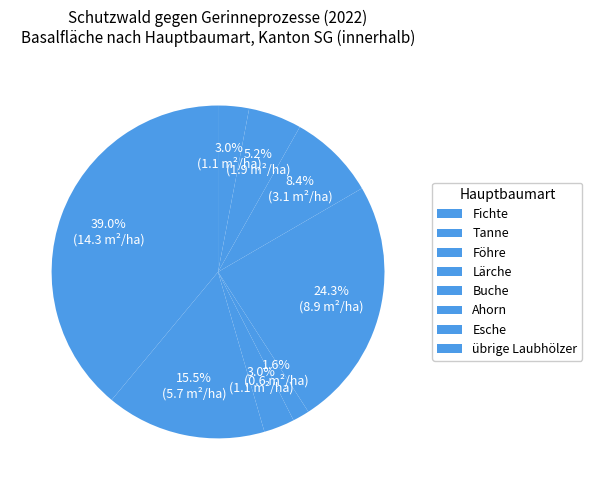

What percentage is the Föhre slice, to the nearest percent?

3%